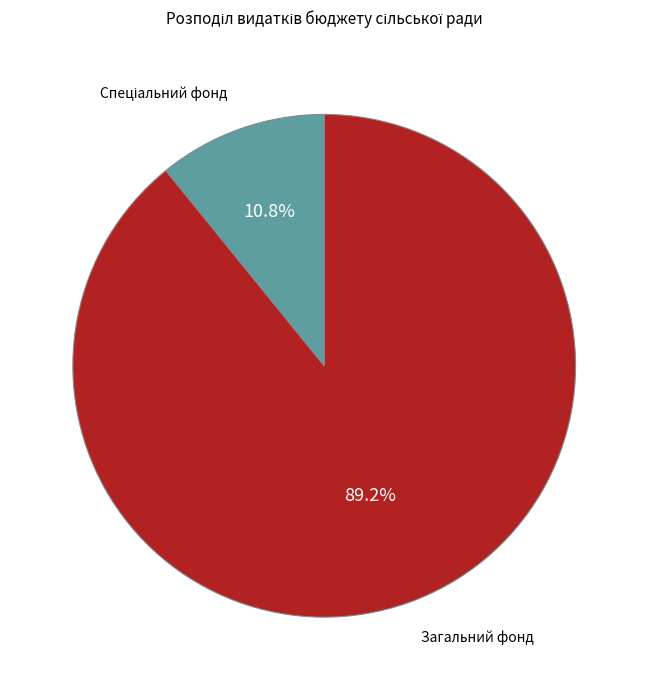

What percentage is NOT represented by Загальний фонд?

10.8%